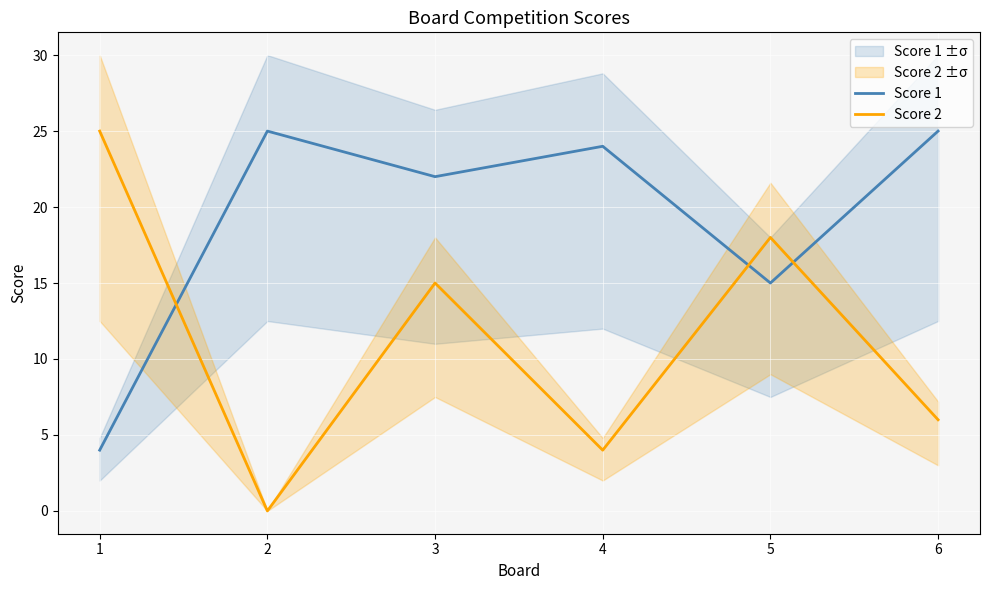

What is the approximate value of Score 2 at 1?

25